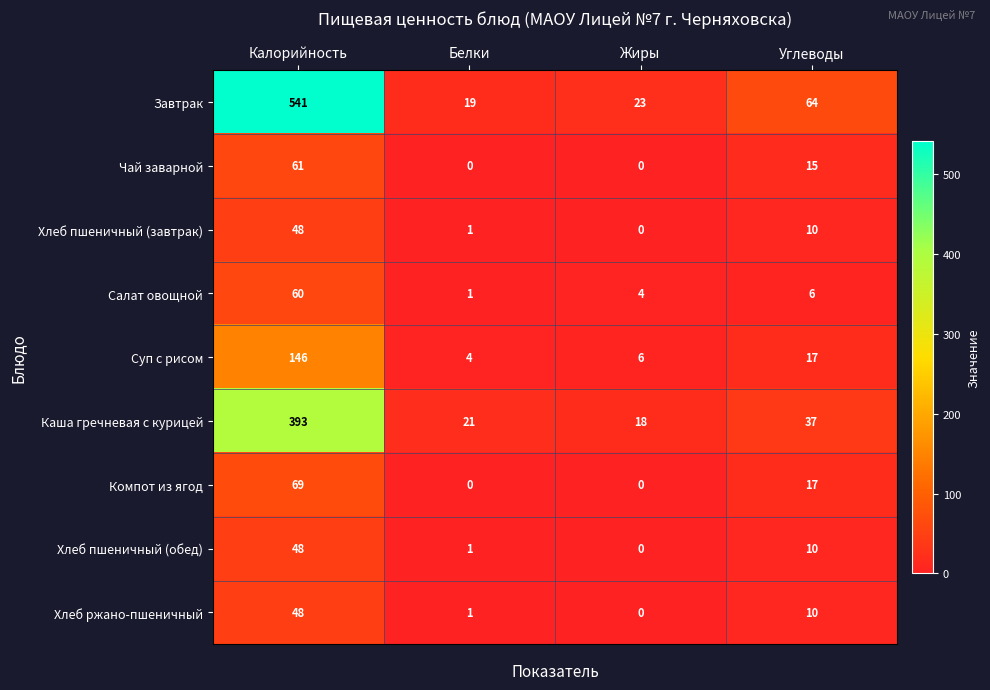

How many Чай заварной values are between 0 and 61?

4